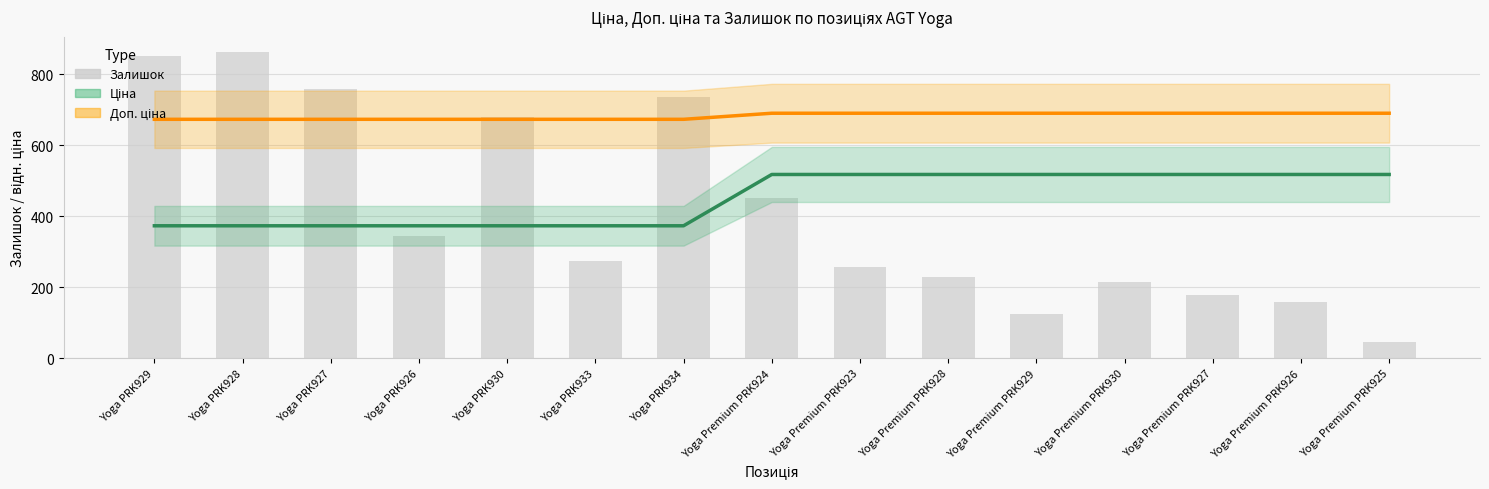

How many groups of bars are there?

15